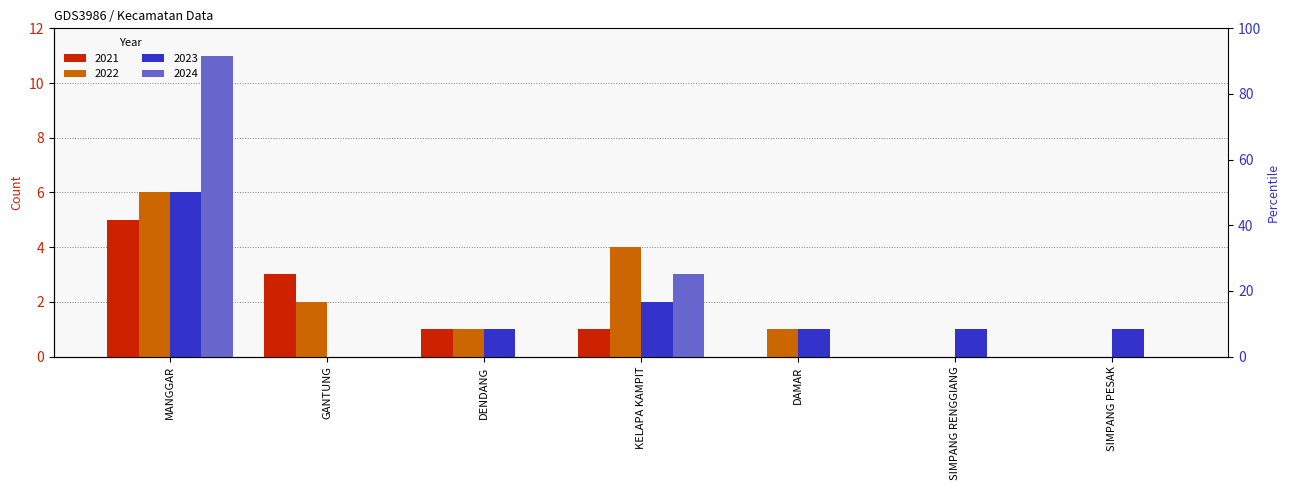

Where is 2023 nearest to the value 3?

KELAPA KAMPIT